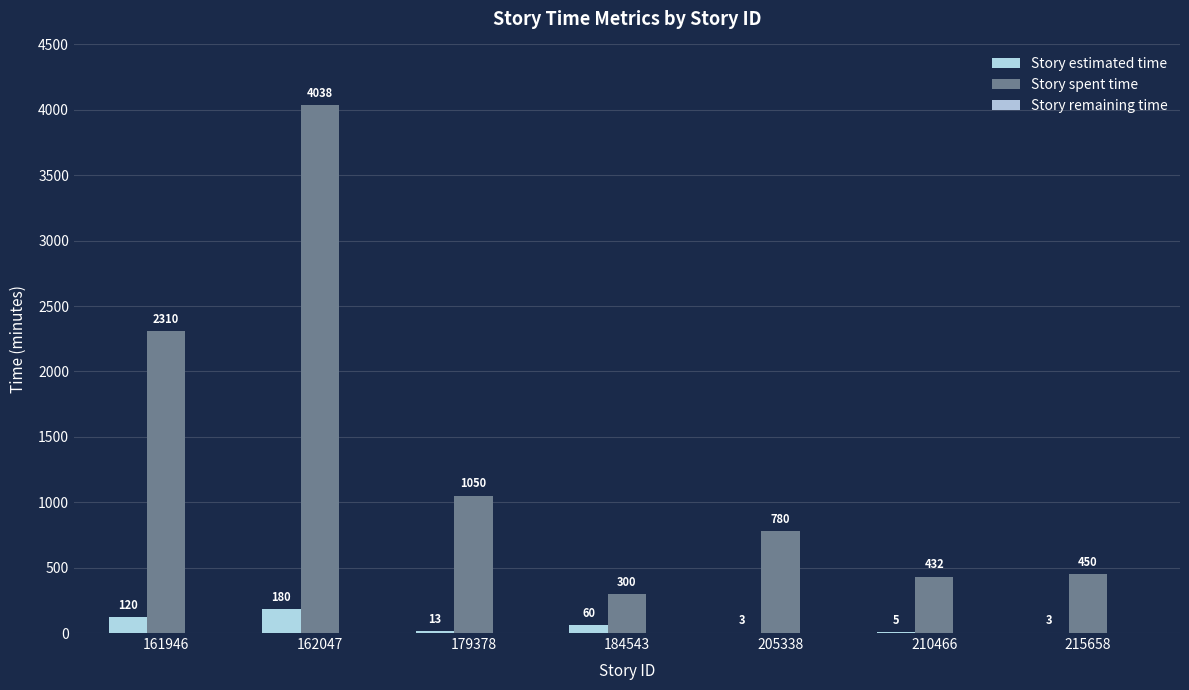

Reading left to right, transcribe all the data shown in this chart.

Story estimated time: 120	180	13	60	3	5	3
Story spent time: 2310	4038	1050	300	780	432	450
Story remaining time: 0	0	0	0	0	0	0